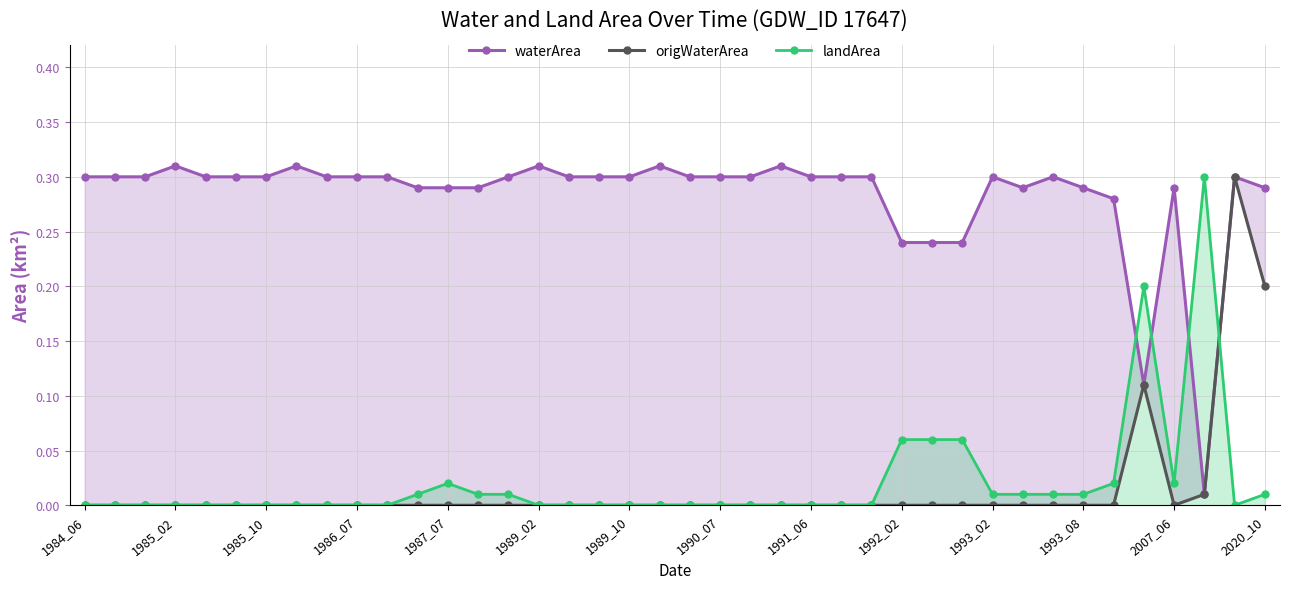

How many times do landArea and origWaterArea cross each other?

1